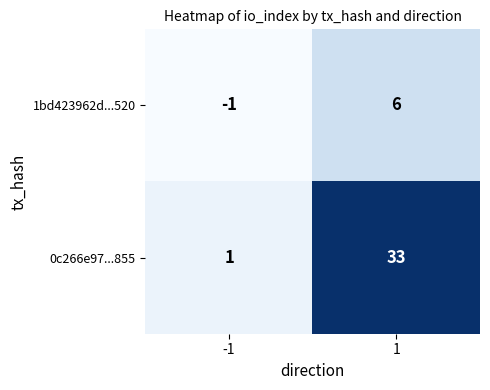

True or false: 0c266e97...855 has a value of 33 at 1.

True